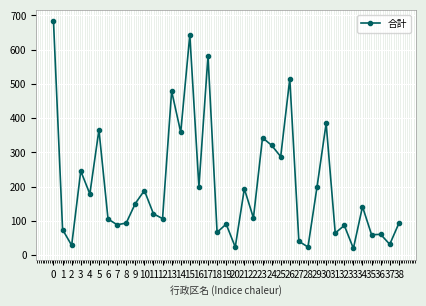

What is the change in value from 18 to 32?

+20